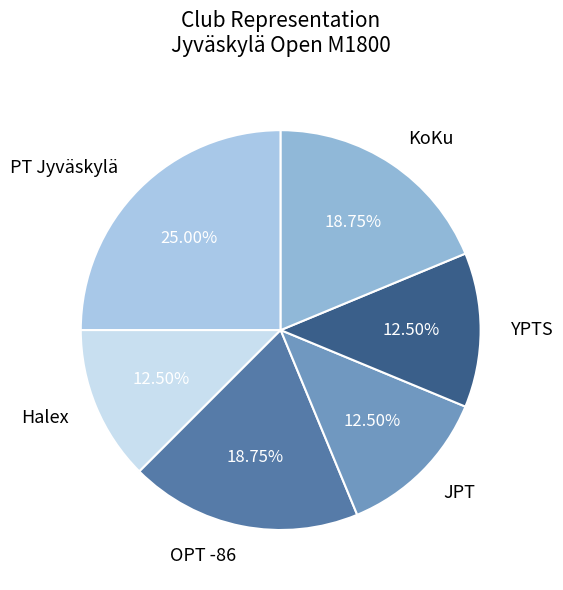

Which has a higher value, OPT -86 or YPTS?

OPT -86